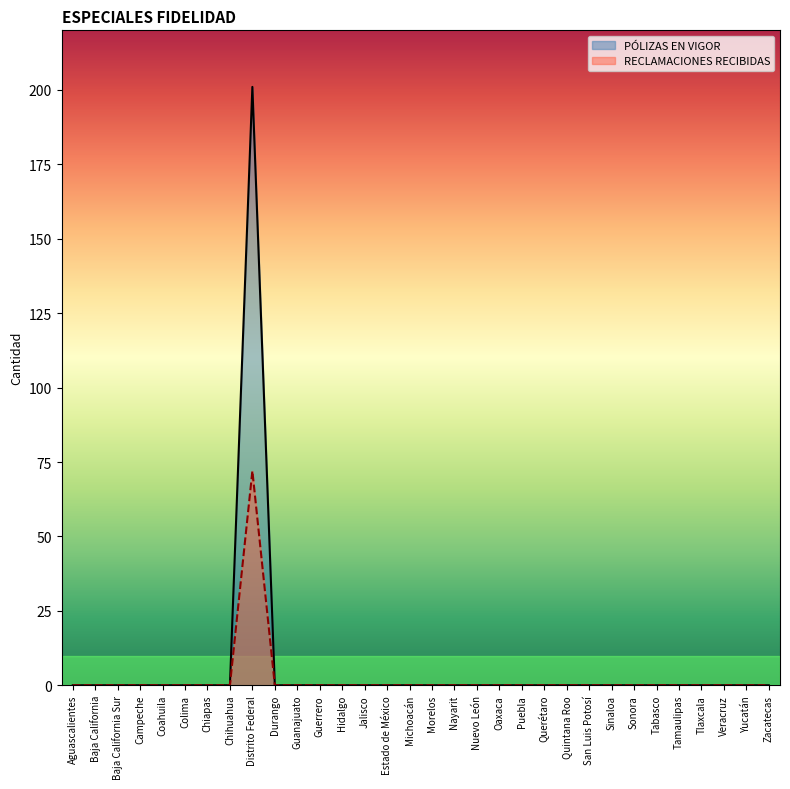

How many lines are shown in the chart?

2